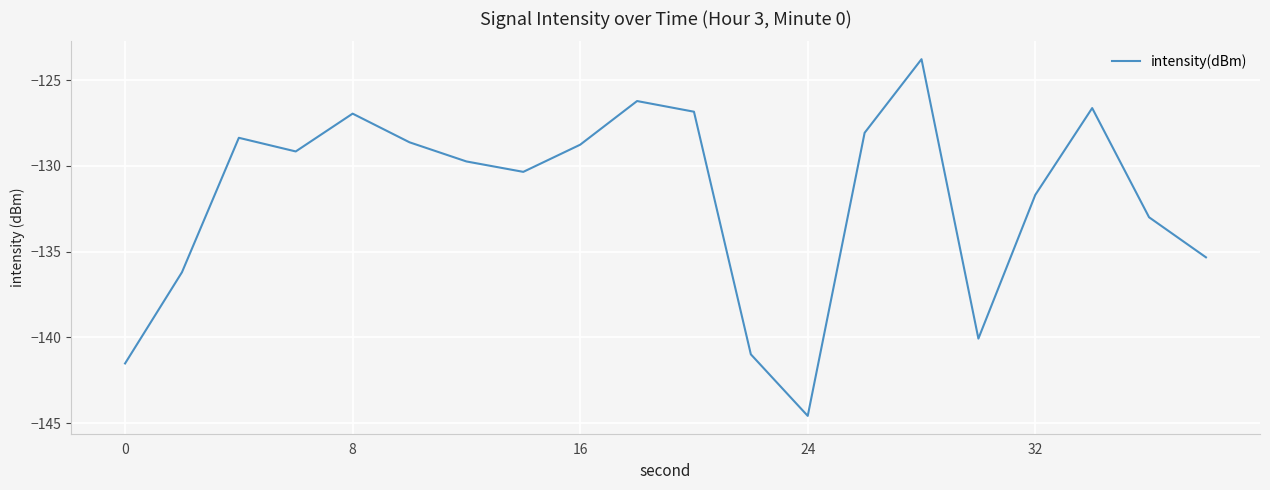

Does the chart display data point markers on the line(s)?

No